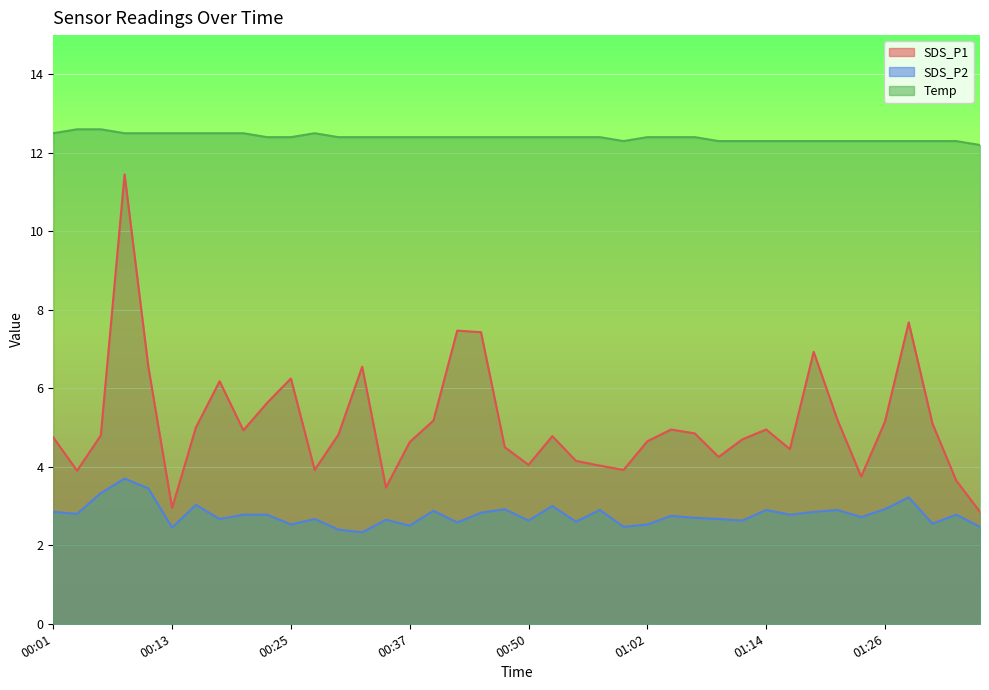

Reading left to right, extract all data points from this chart.

SDS_P1: 4.8	3.9	4.8	11.4	6.5	3.0	5.0	6.2	4.9	5.6	6.2	3.9	4.8	6.5	3.5	4.6	5.2	7.5	7.4	4.5	4.0	4.8	4.2	4.0	3.9	4.7	5.0	4.8	4.2	4.7	5.0	4.5	6.9	5.2	3.8	5.2	7.7	5.1	3.6	2.9
SDS_P2: 2.9	2.8	3.3	3.7	3.5	2.5	3.0	2.7	2.8	2.8	2.5	2.7	2.4	2.3	2.6	2.5	2.9	2.6	2.8	2.9	2.6	3.0	2.6	2.9	2.5	2.5	2.8	2.7	2.7	2.6	2.9	2.8	2.9	2.9	2.7	2.9	3.2	2.5	2.8	2.5
Temp: 12.5	12.6	12.6	12.5	12.5	12.5	12.5	12.5	12.5	12.4	12.4	12.5	12.4	12.4	12.4	12.4	12.4	12.4	12.4	12.4	12.4	12.4	12.4	12.4	12.3	12.4	12.4	12.4	12.3	12.3	12.3	12.3	12.3	12.3	12.3	12.3	12.3	12.3	12.3	12.2